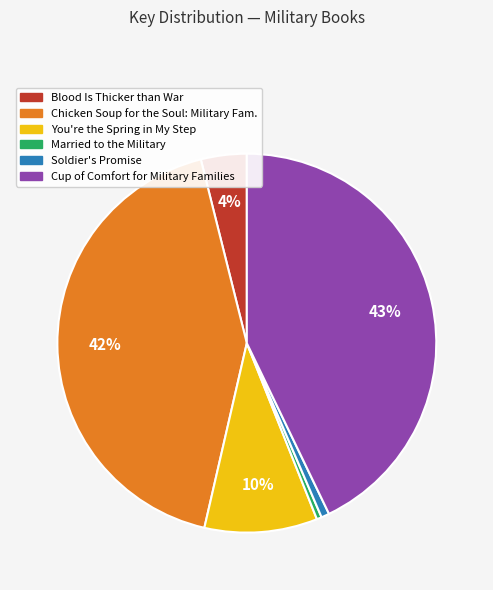

To the nearest percent, what is the average slice percentage?

17%